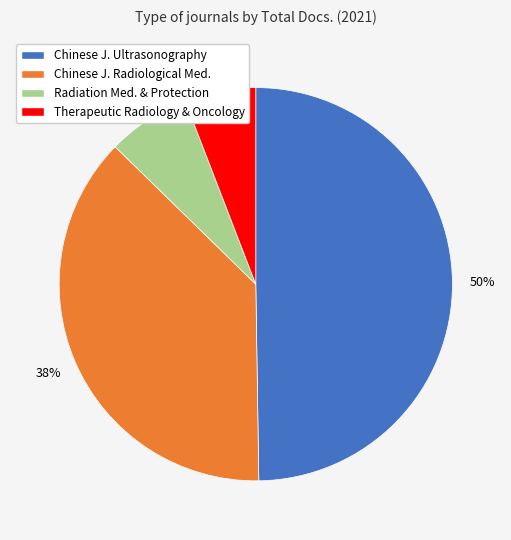

To the nearest percent, what is the average slice percentage?

25%